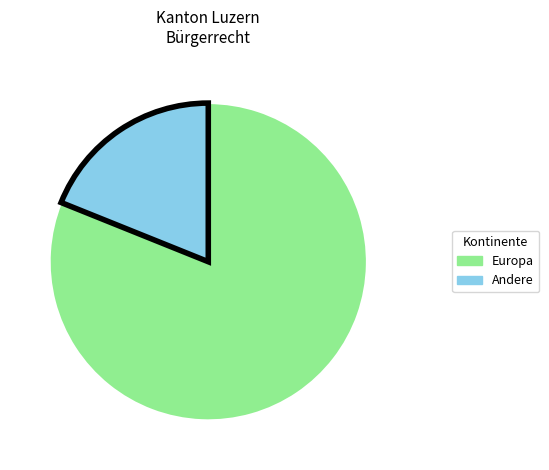

Is there any slice that represents more than half of the pie?

Yes